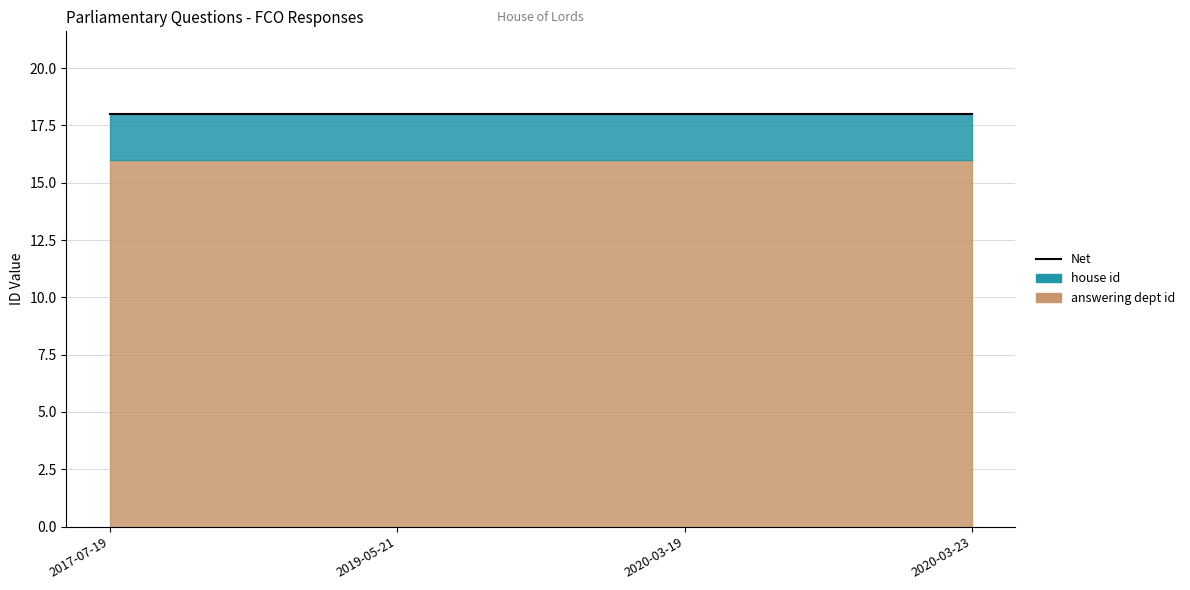

True or false: house id and answering dept id cross at least once.

False